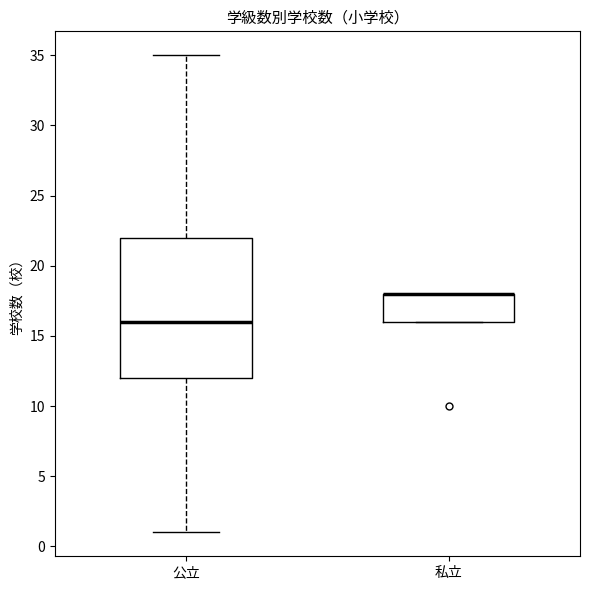

Reading left to right, transcribe this box plot: for each box, give where its median line is, the range the box spans, and where its two whiskers end, as read against the y-axis. The values are not printed on the chart, so give them approximately, as read against the axis.

公立: median 16, box 12 to 22, whiskers 1 to 35
私立: median 18 (drawn on the box's upper edge), box 16 to 18, whiskers 16 to 18